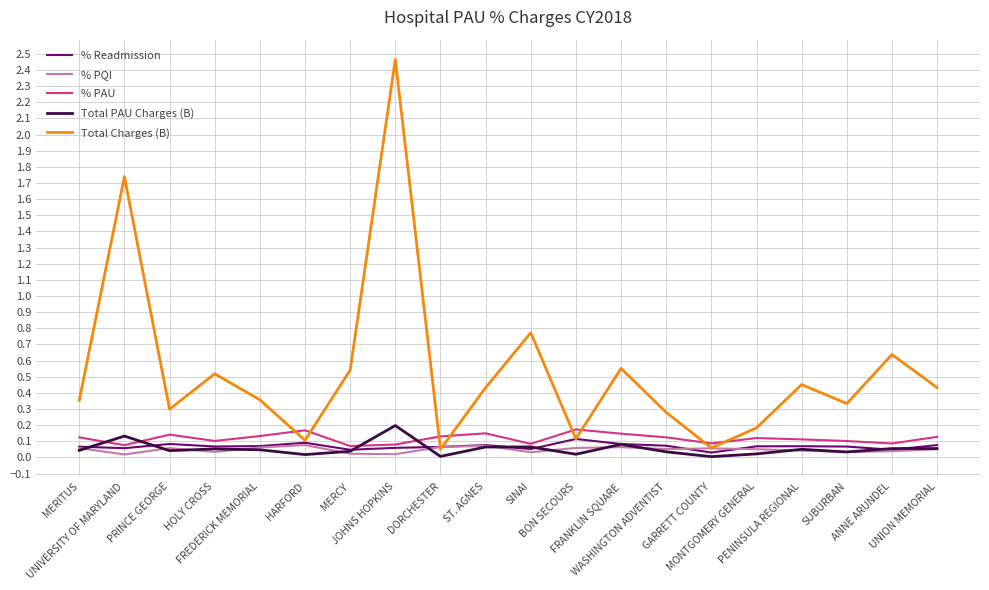

Which series has the widest spread of values?

Total Charges (B)